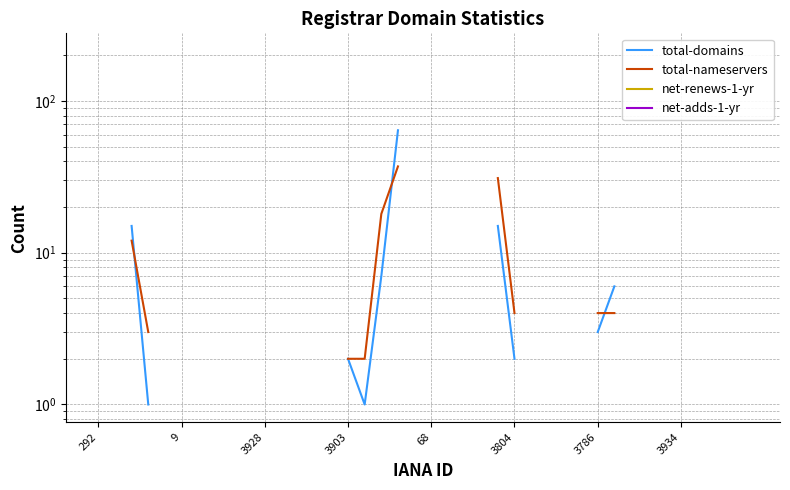

Does the chart display data point markers on the line(s)?

No